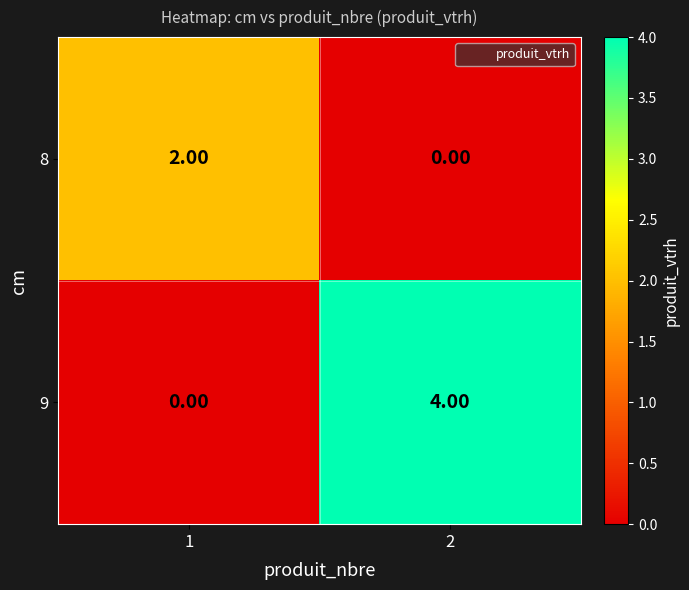

Rank the series at 2 from highest to lowest value.

9, 8